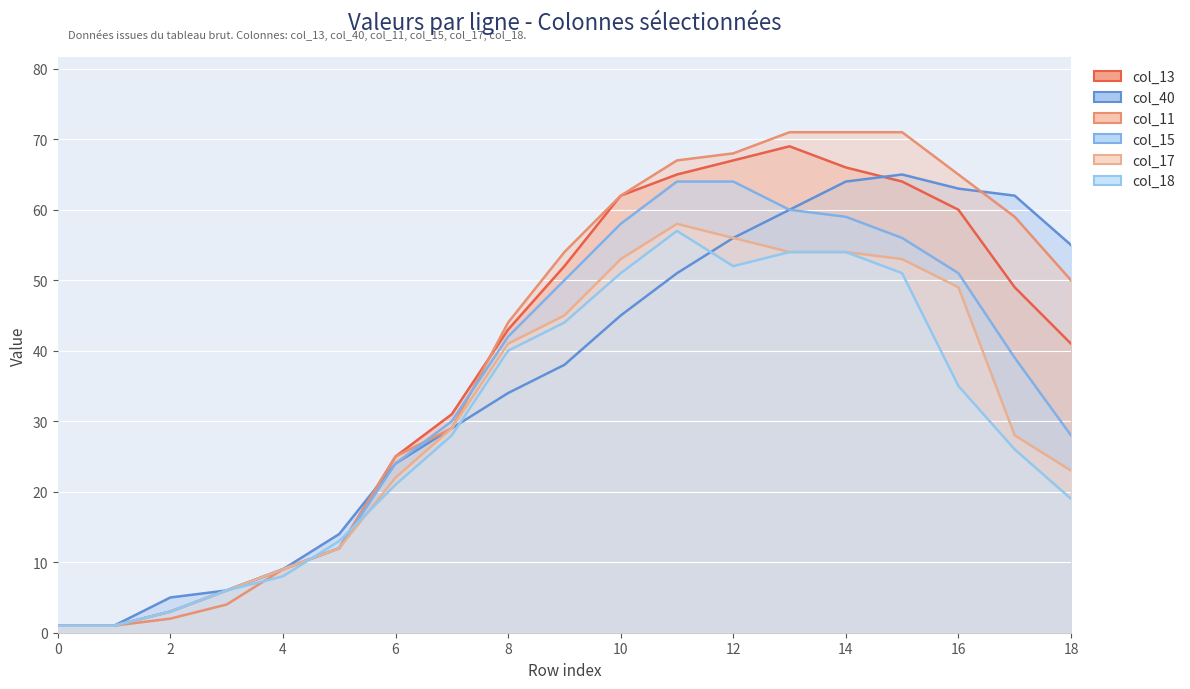

True or false: col_15 has more than 1 points higher than both neighbors.

False